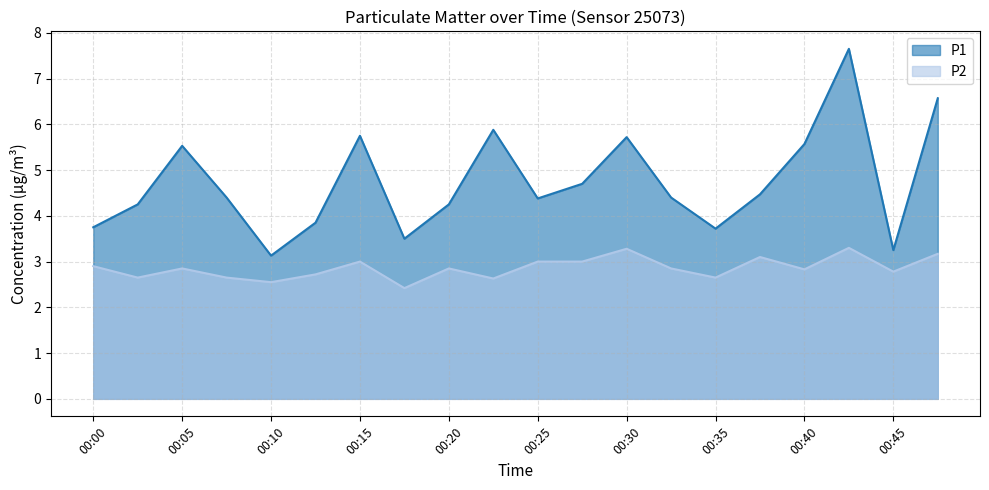

What is the sum of all P1 values?

94.7